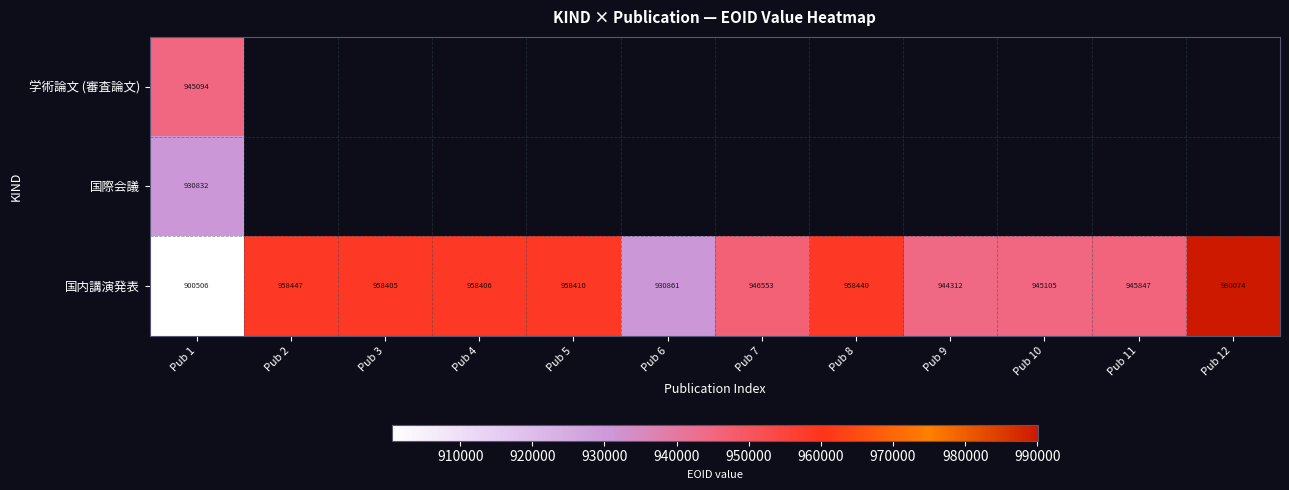

What is the difference between the second highest and minimum values in the 国内講演発表 series?

57941